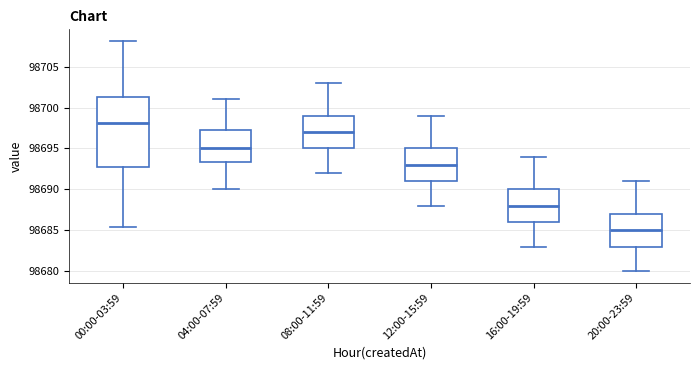

Reading left to right, read every box against the y-axis: the position of its median line, the range the box covers, and the ends of its whiskers. The values are not printed on the chart, so give them approximately, as read against the axis.

00:00-03:59: median 98698.0, box 98693.0 to 98701.5, whiskers 98685.5 to 98708.0
04:00-07:59: median 98695.0, box 98693.5 to 98697.5, whiskers 98690.0 to 98701.0
08:00-11:59: median 98697.0, box 98695.0 to 98699.0, whiskers 98692.0 to 98703.0
12:00-15:59: median 98693.0, box 98691.0 to 98695.0, whiskers 98688.0 to 98699.0
16:00-19:59: median 98688.0, box 98686.0 to 98690.0, whiskers 98683.0 to 98694.0
20:00-23:59: median 98685.0, box 98683.0 to 98687.0, whiskers 98680.0 to 98691.0